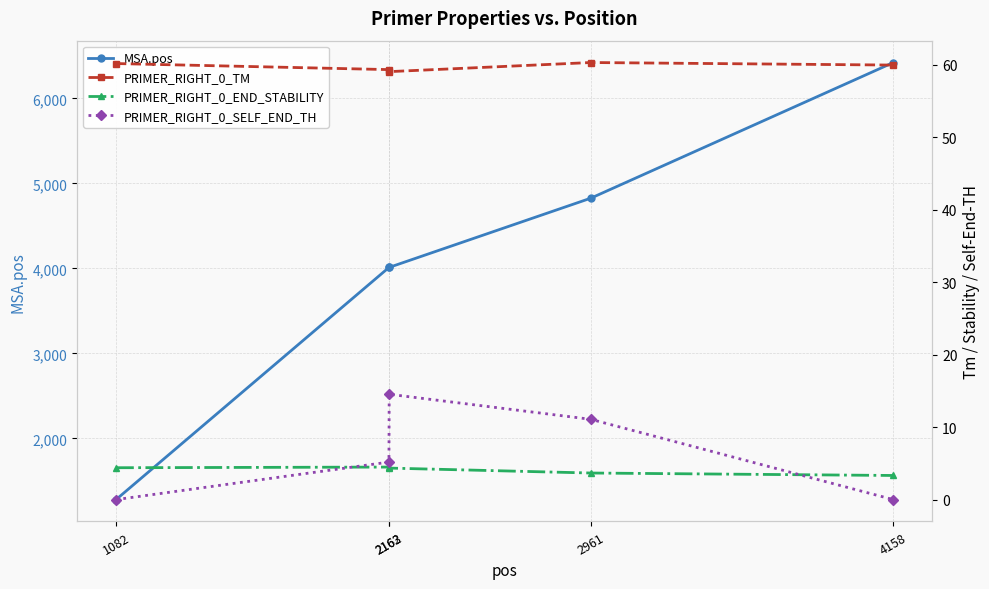

Which series has the widest spread of values?

MSA.pos